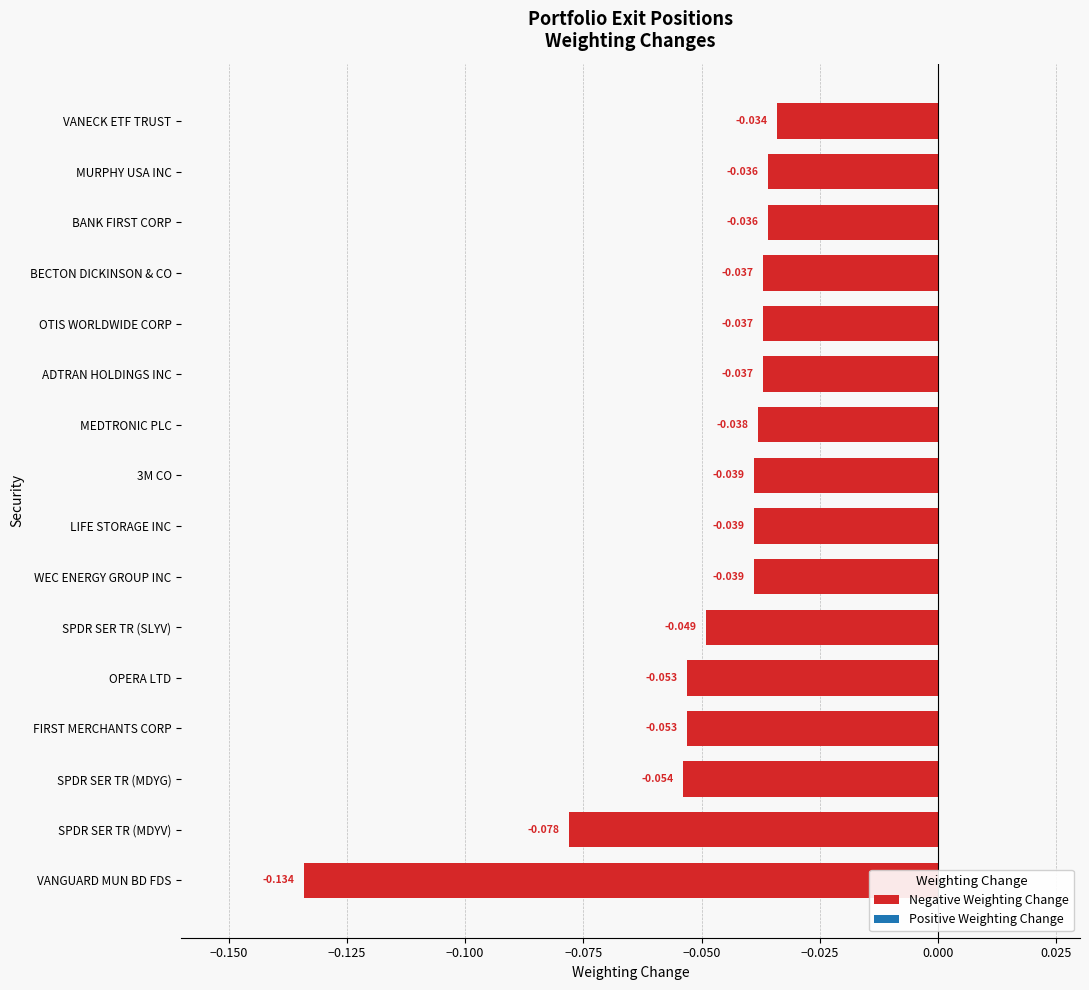

Which label corresponds to the smallest value in the chart?

VANGUARD MUN BD FDS